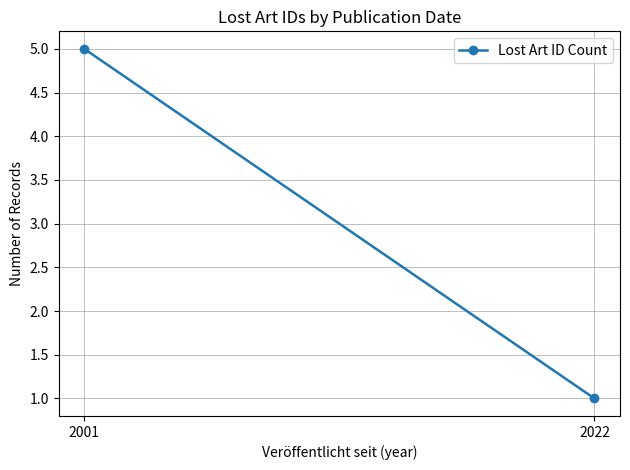

Which label corresponds to the largest value in the chart?

2001